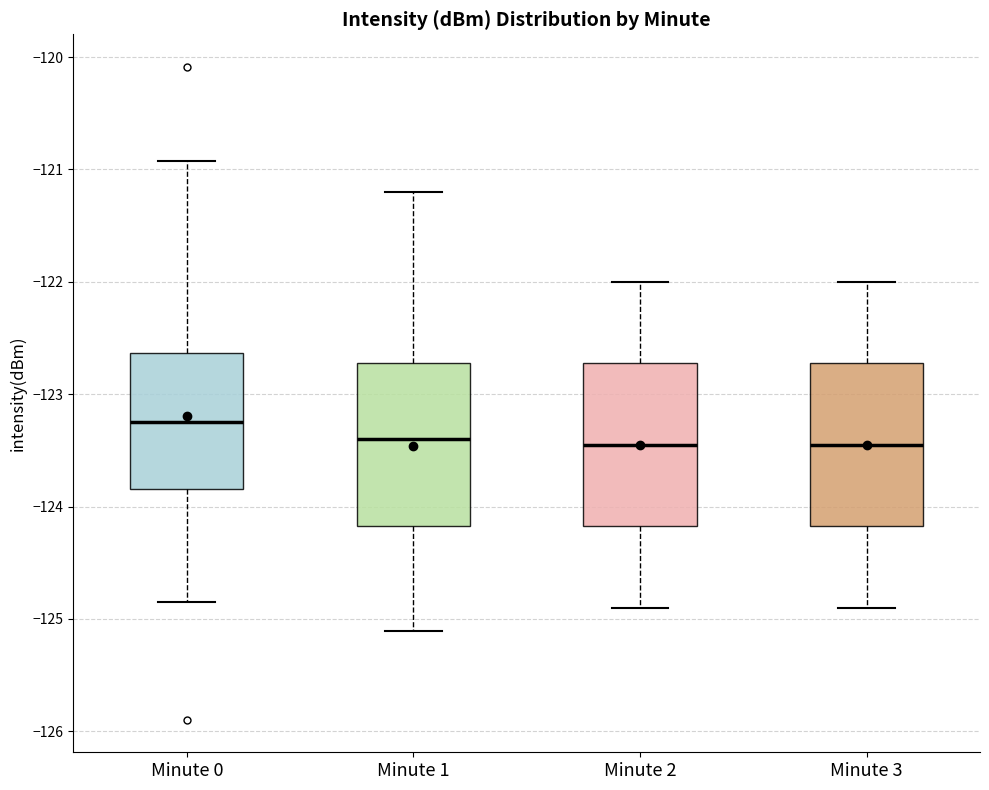

Reading left to right, transcribe this box plot: for each box, give where its median line is, the range the box spans, and where its two whiskers end, as read against the y-axis. The values are not printed on the chart, so give them approximately, as read against the axis.

Minute 0: median -123.2, box -123.8 to -122.6, whiskers -124.9 to -120.9
Minute 1: median -123.4, box -124.2 to -122.7, whiskers -125.1 to -121.2
Minute 2: median -123.4, box -124.2 to -122.7, whiskers -124.9 to -122.0
Minute 3: median -123.4, box -124.2 to -122.7, whiskers -124.9 to -122.0